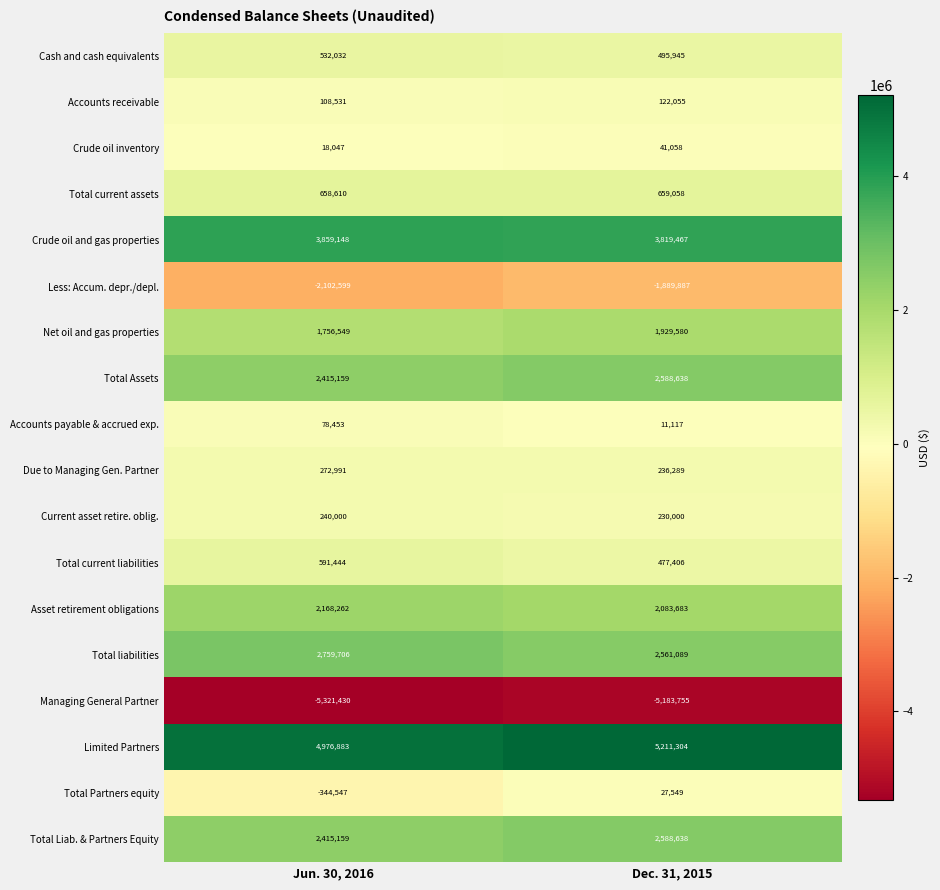

What is the total value across all series at Jun. 30, 2016?

15082398